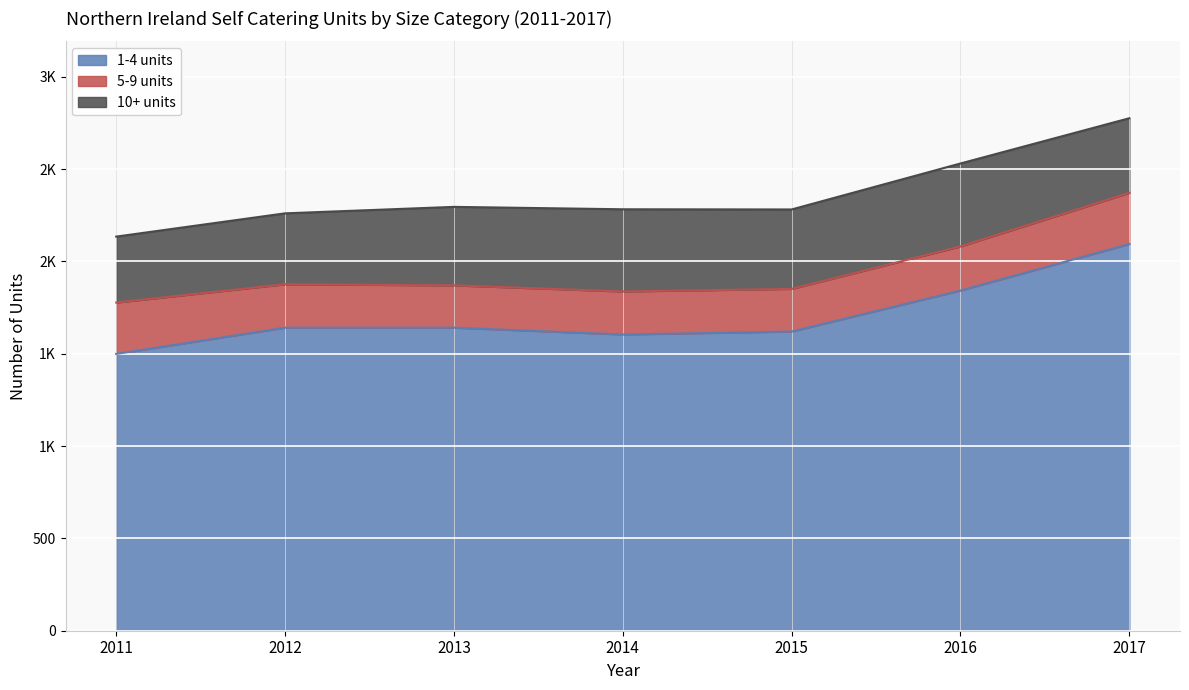

True or false: 5-9 units and 1-4 units cross at least once.

False